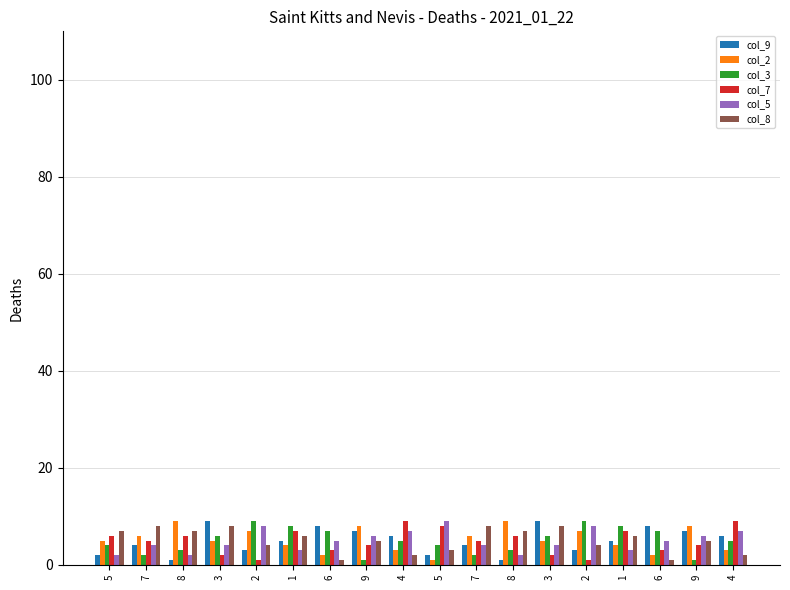

At which category does the chart reach its minimum across all series?

8